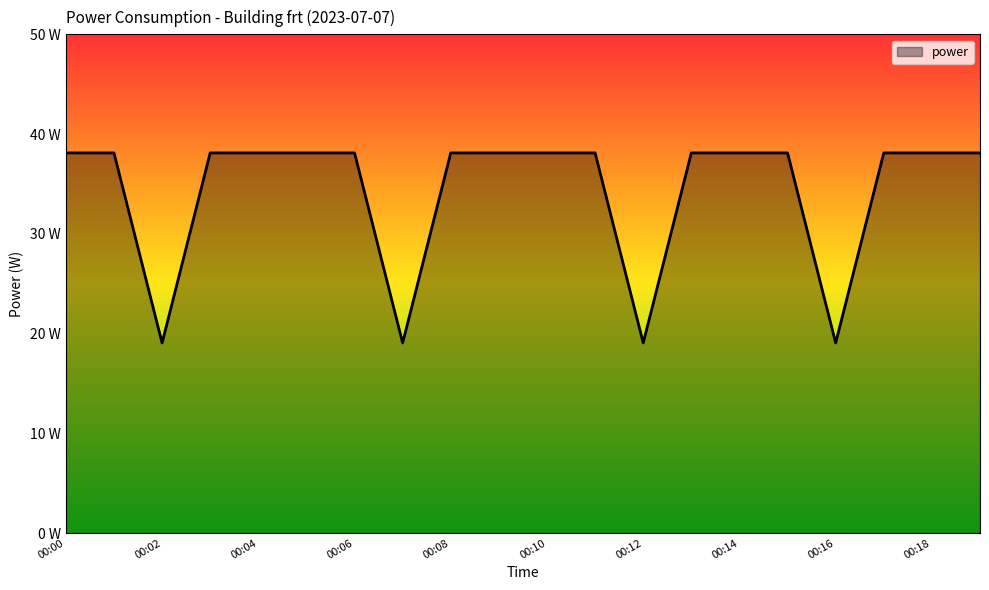

Does the chart have visible grid lines?

No